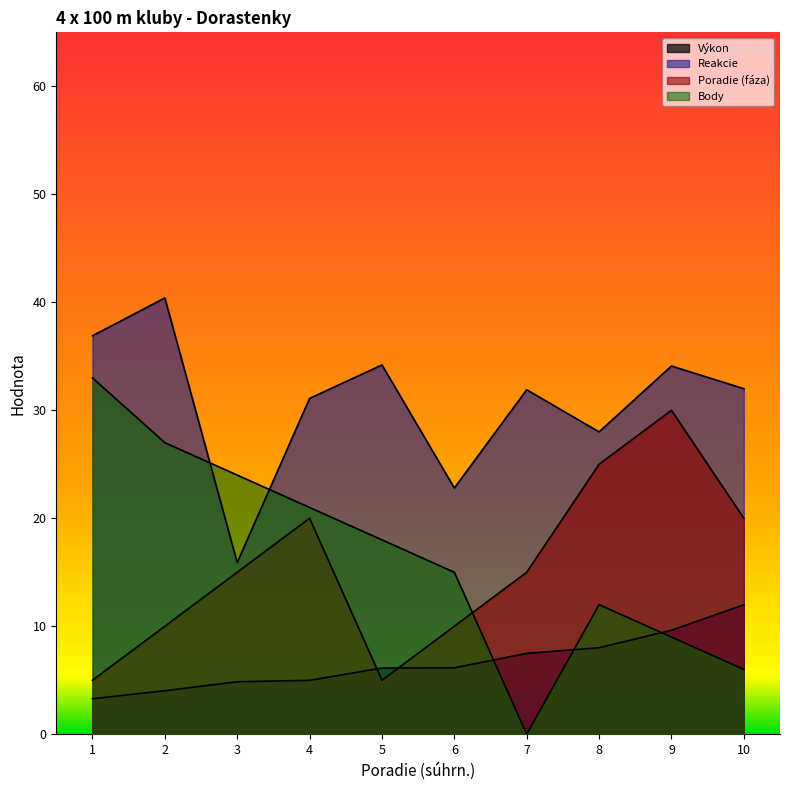

True or false: Body has a value of 6.0 at 10.

True